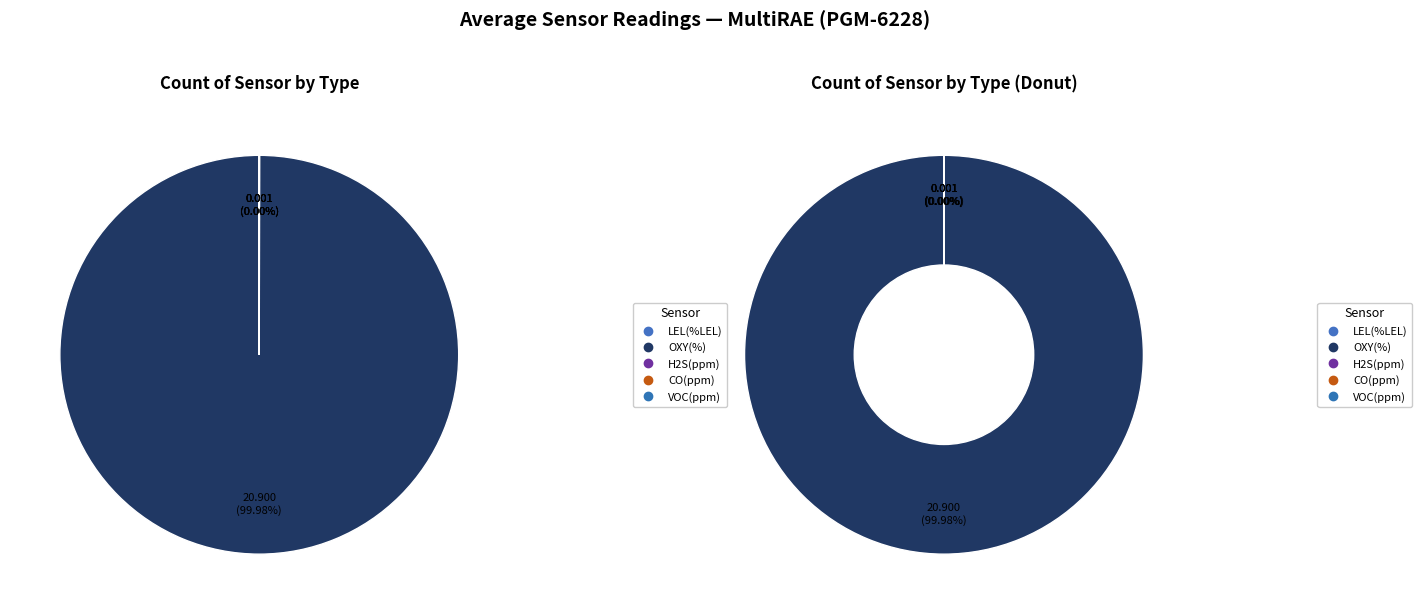

Which slice represents more than half of the pie?

OXY(%)